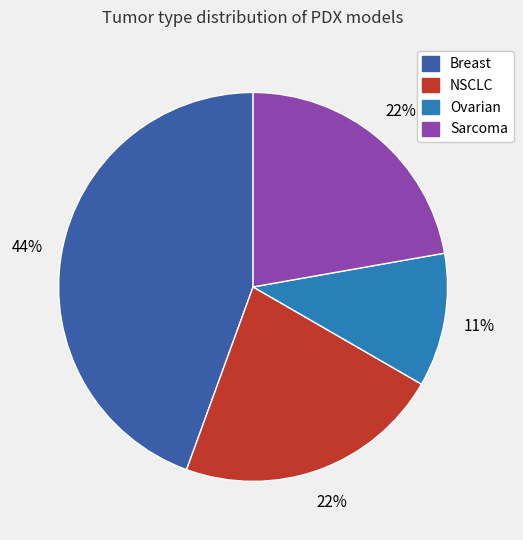

Is it true that NSCLC is 17% of the pie?

False